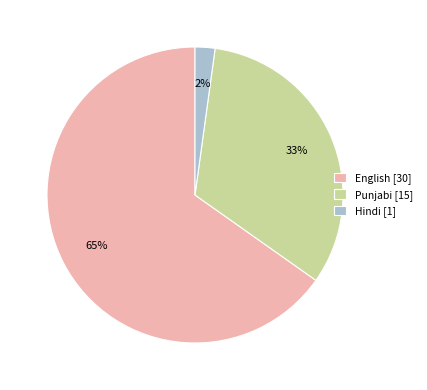

True or false: Punjabi accounts for 33% of the total.

True